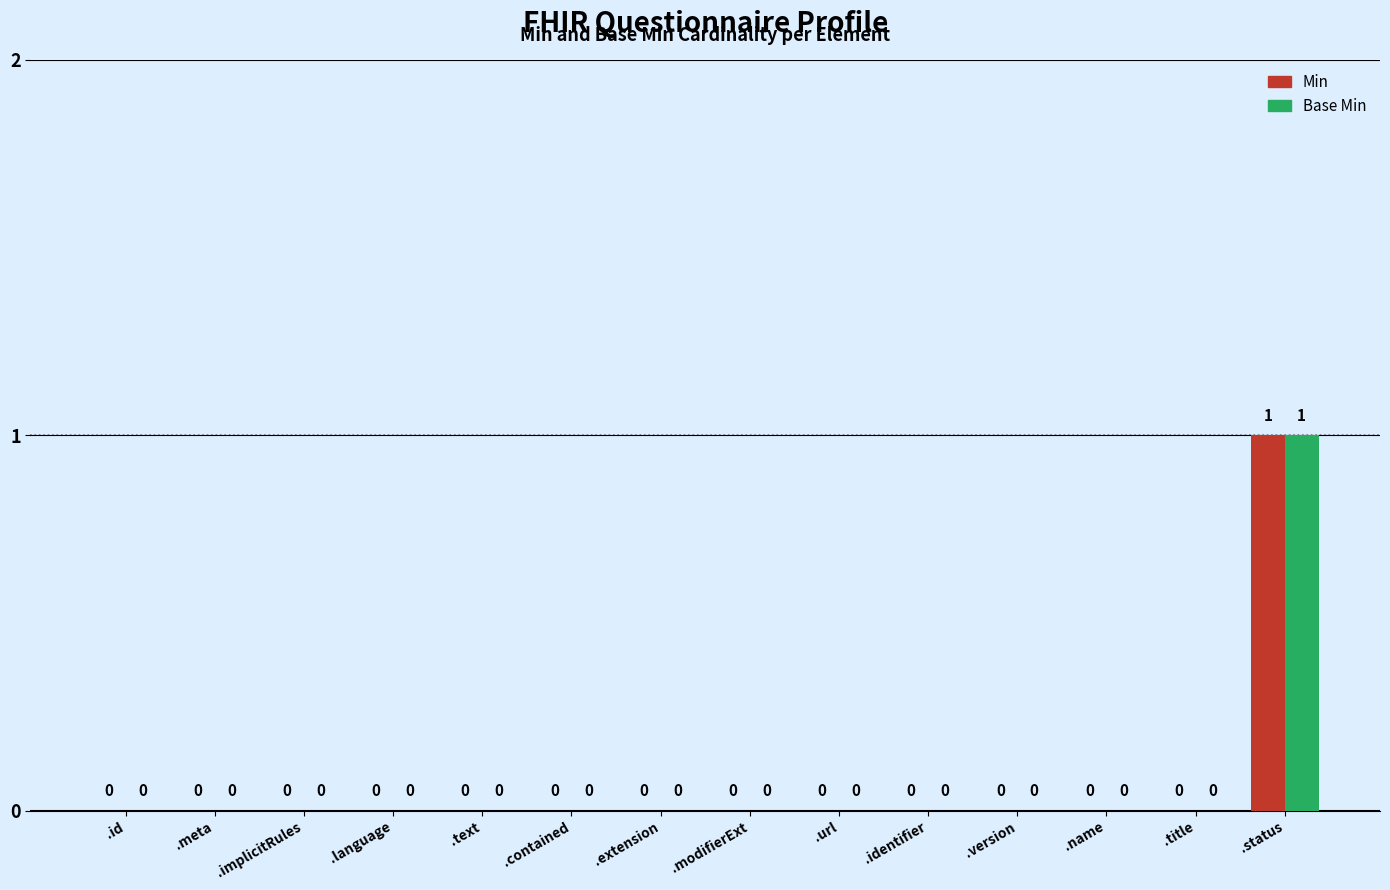

At which label does Min reach its peak?

.status